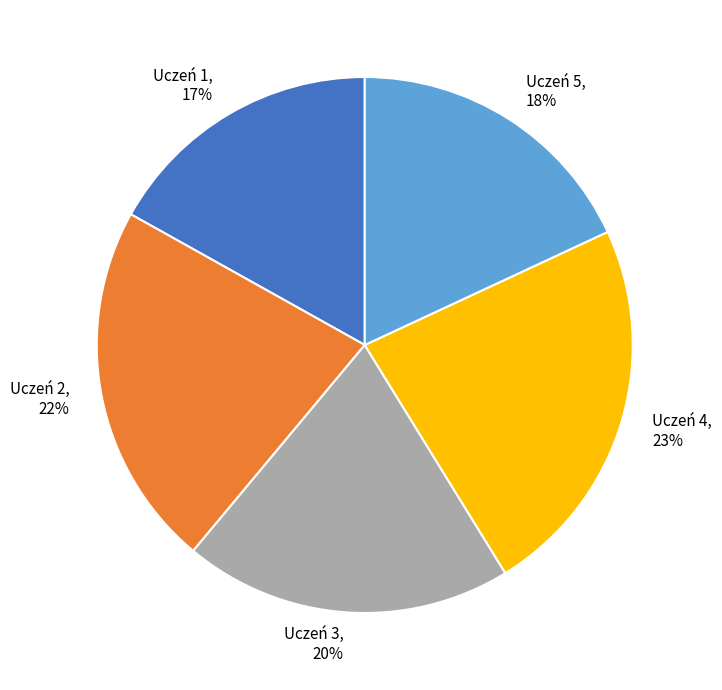

To the nearest percent, what is the combined percentage of Uczeń 4 and Uczeń 1?

40%